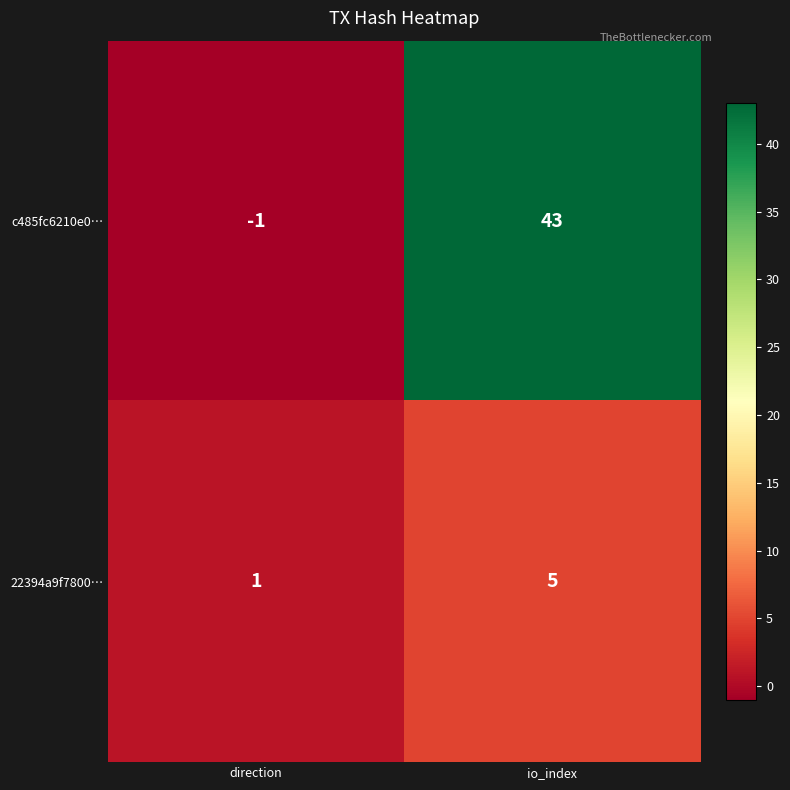

The value of 22394a9f7800… at io_index is 5. True or false?

True